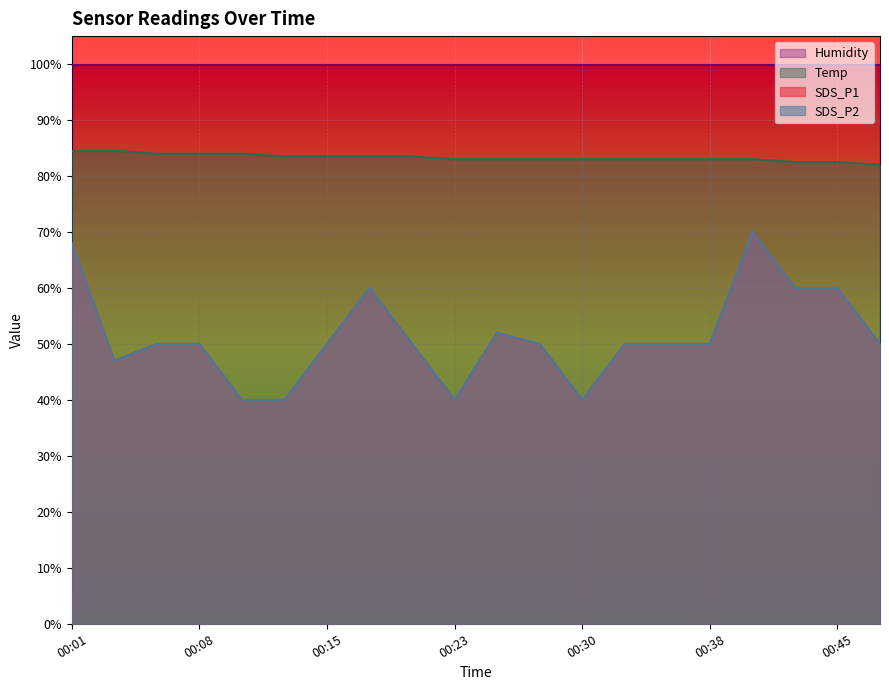

How many lines are shown in the chart?

3